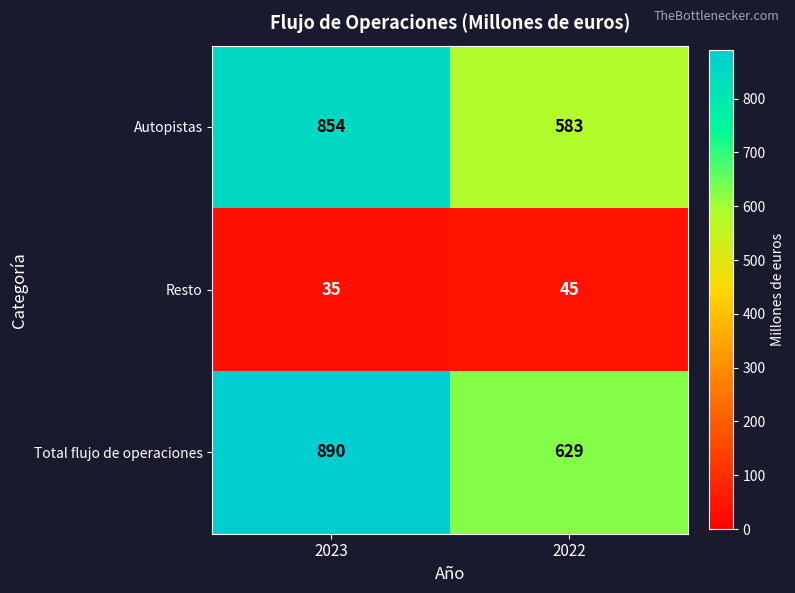

Read the Total flujo de operaciones value at 2023, to the nearest 10.

890